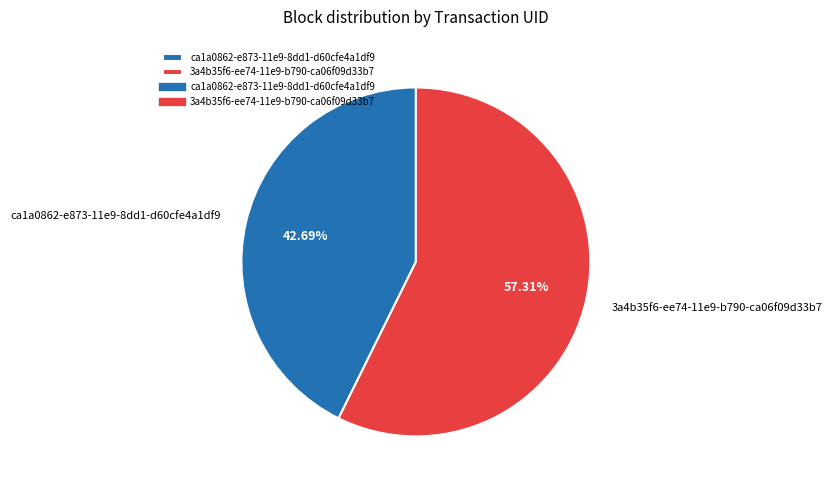

What is the ratio of the value at 3a4b35f6-ee74-11e9-b790-ca06f09d33b7 to the value at ca1a0862-e873-11e9-8dd1-d60cfe4a1df9?

1.3